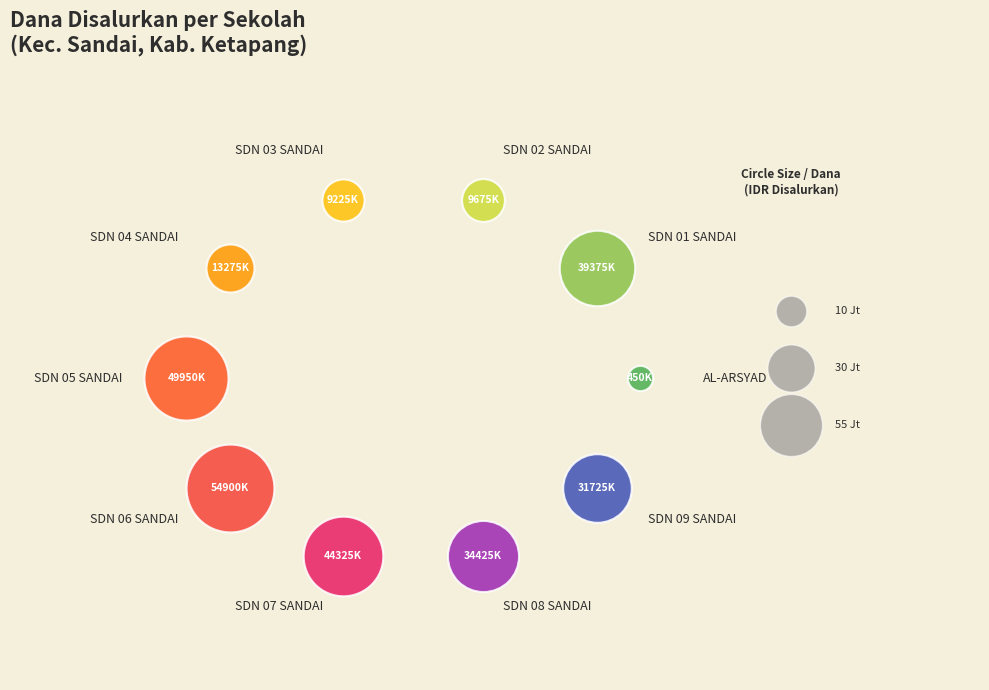

What is the largest slice in the pie chart?

SD NEGERI 06 SANDAI